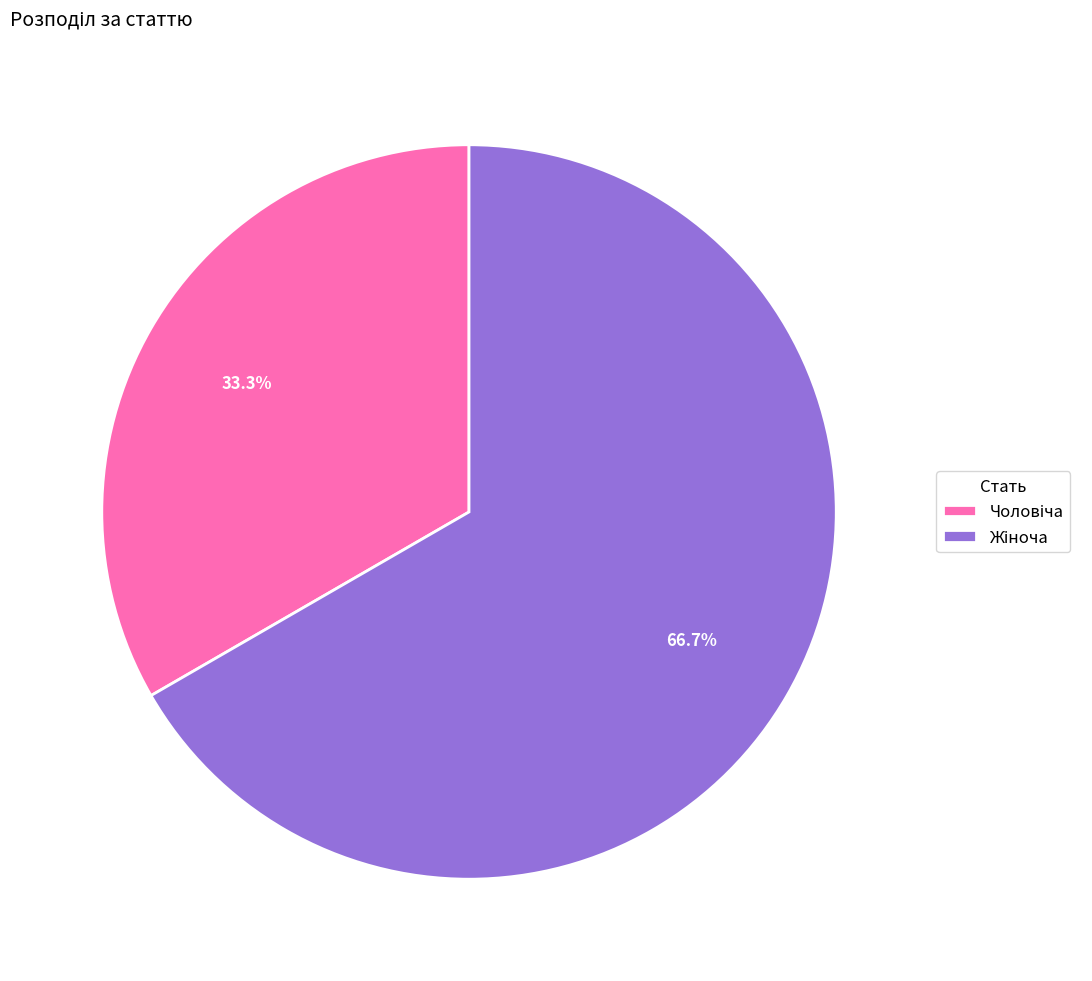

How many slices are in this pie chart?

2